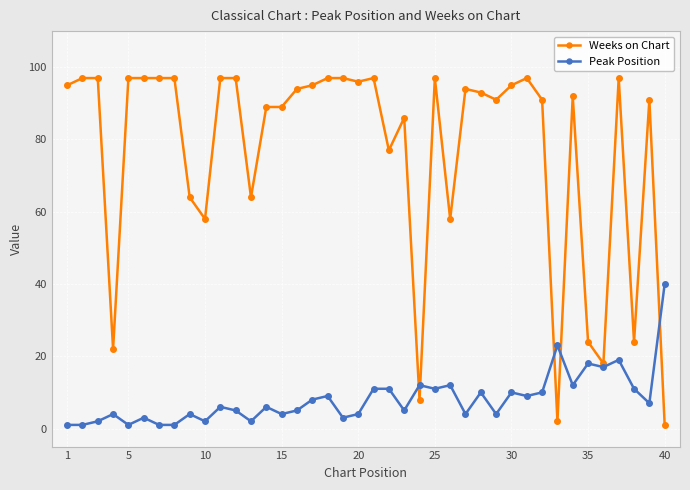

Which series has the largest total across all categories?

Weeks on Chart